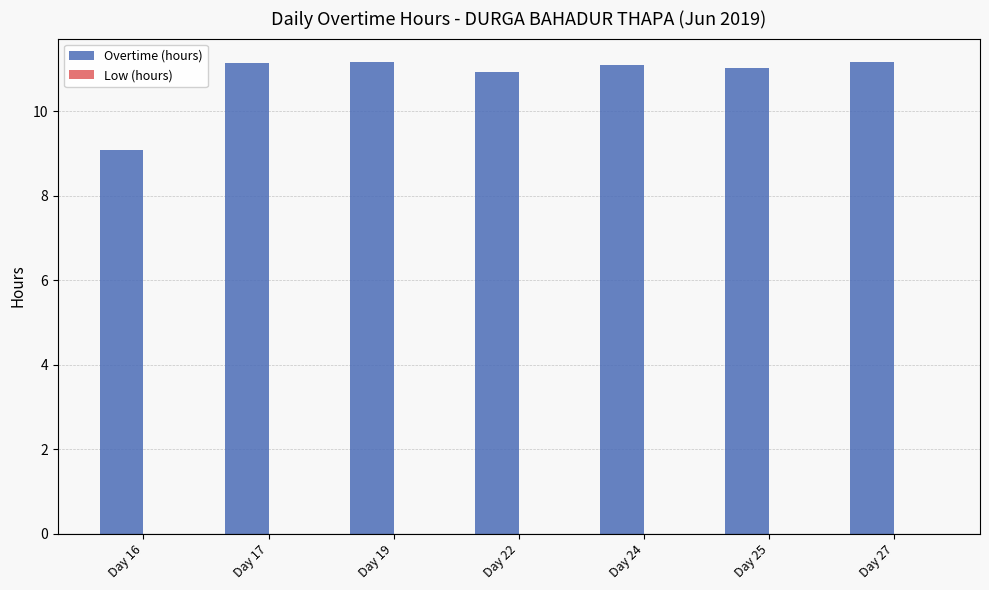

Which category has the lowest value across all series?

Day 16